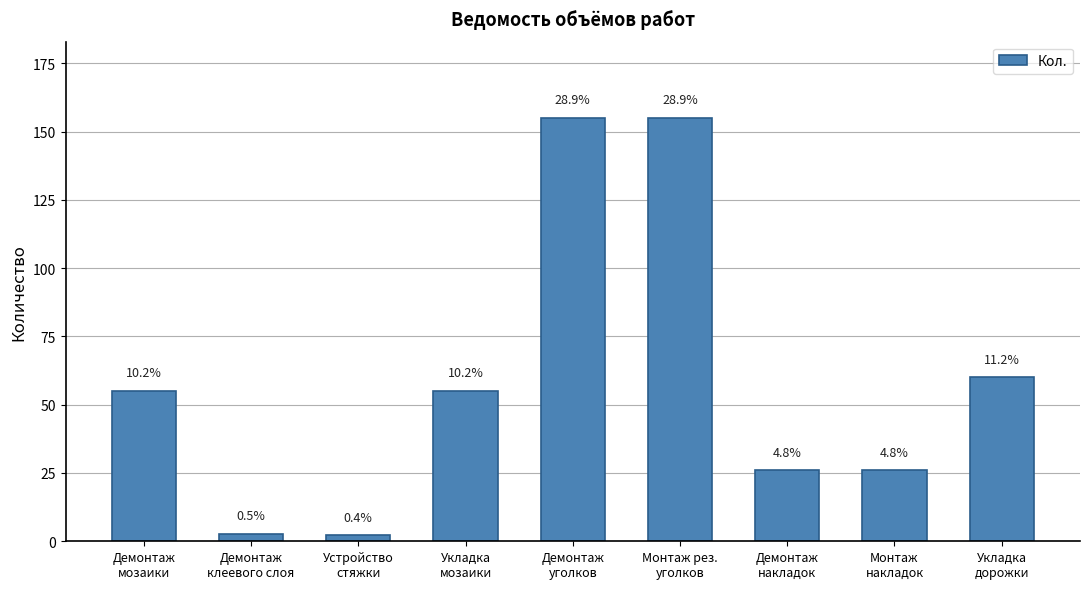

What position from the left is Демонтаж
клеевого слоя?

2